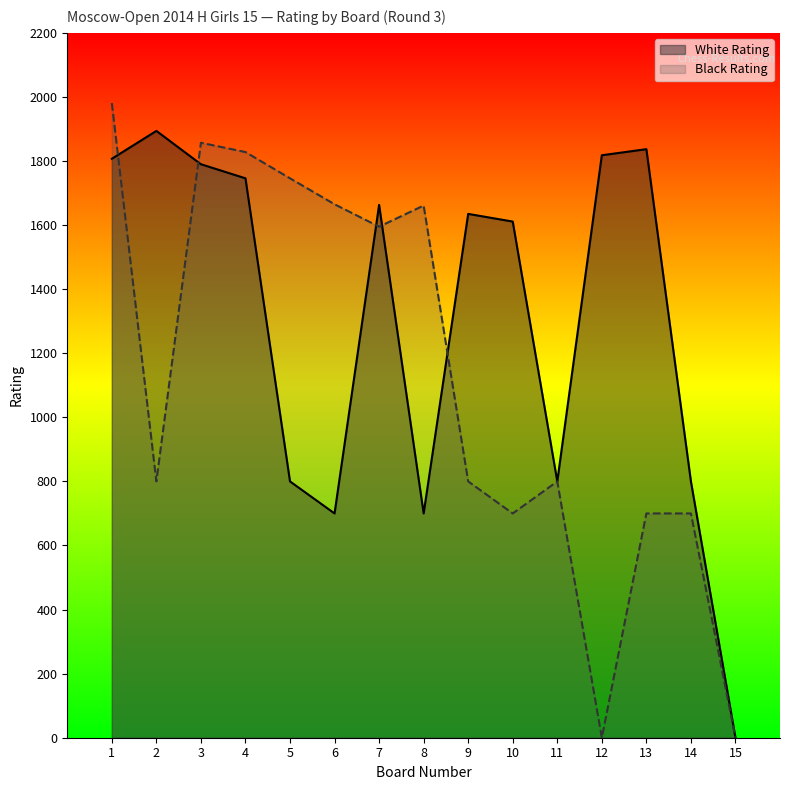

What is the total value across all series at 13?

2537